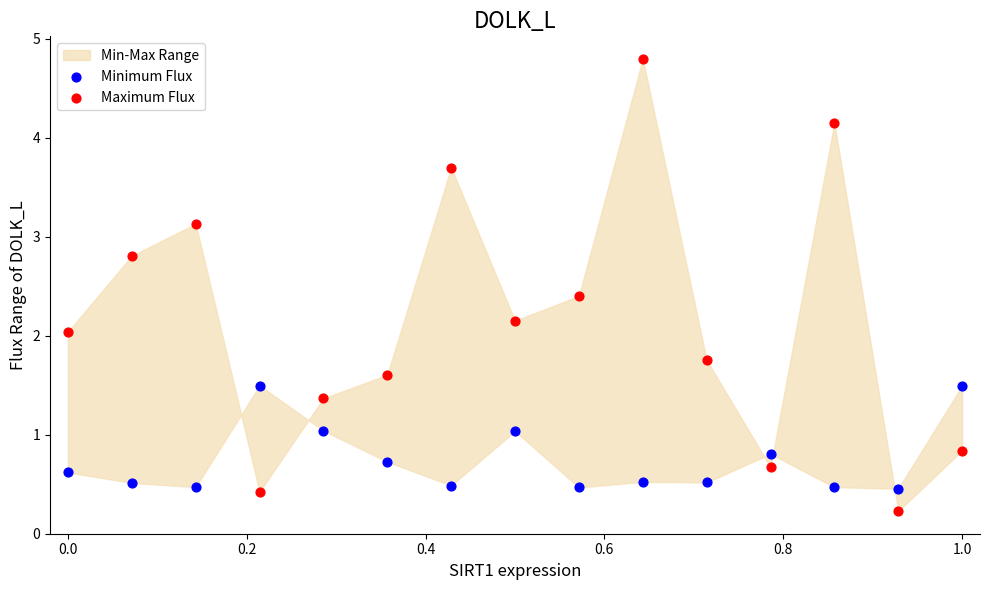

Which series contains the highest Y value?

Maximum Flux